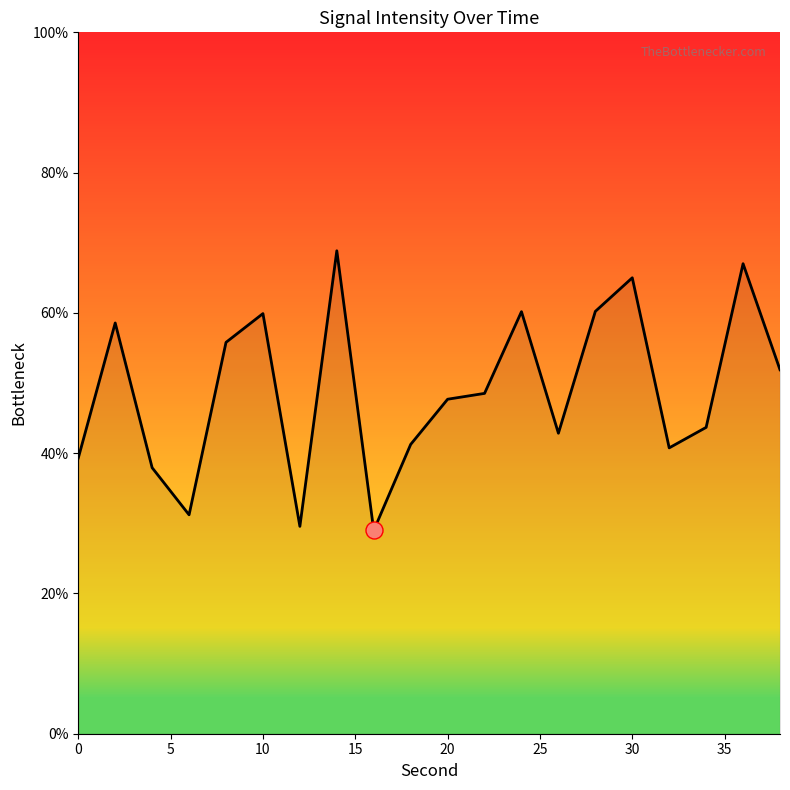

What is the maximum value shown in the chart?

68.9